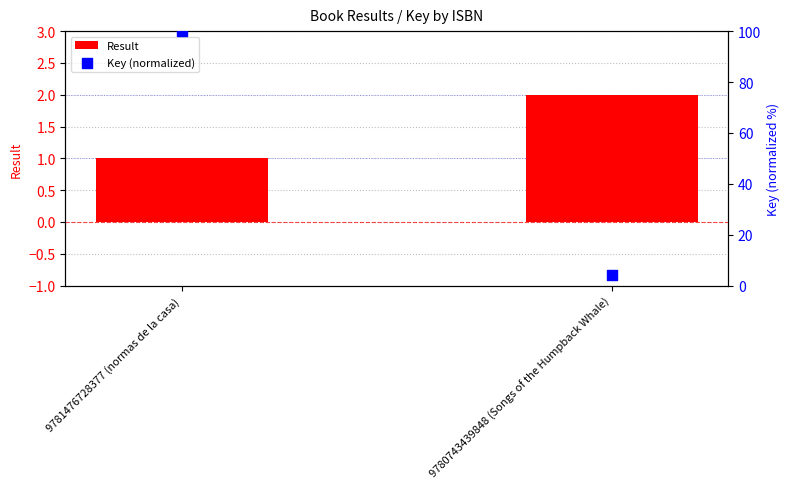

What are all the series names shown in the legend?

Result, Key (normalized)